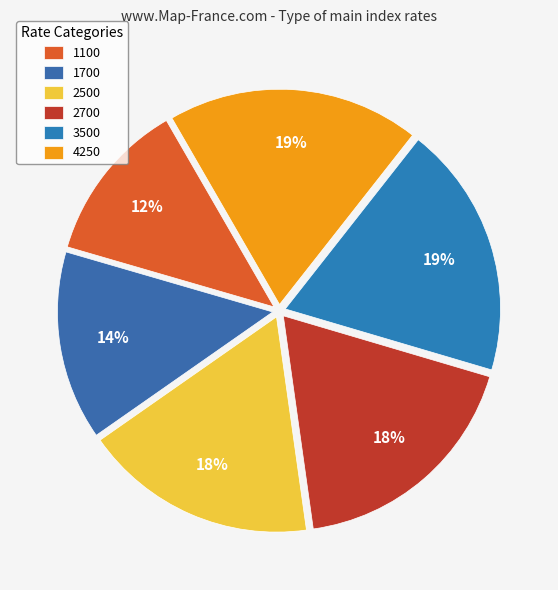

To the nearest percent, what is the difference between the largest and smallest slice percentages?

7%